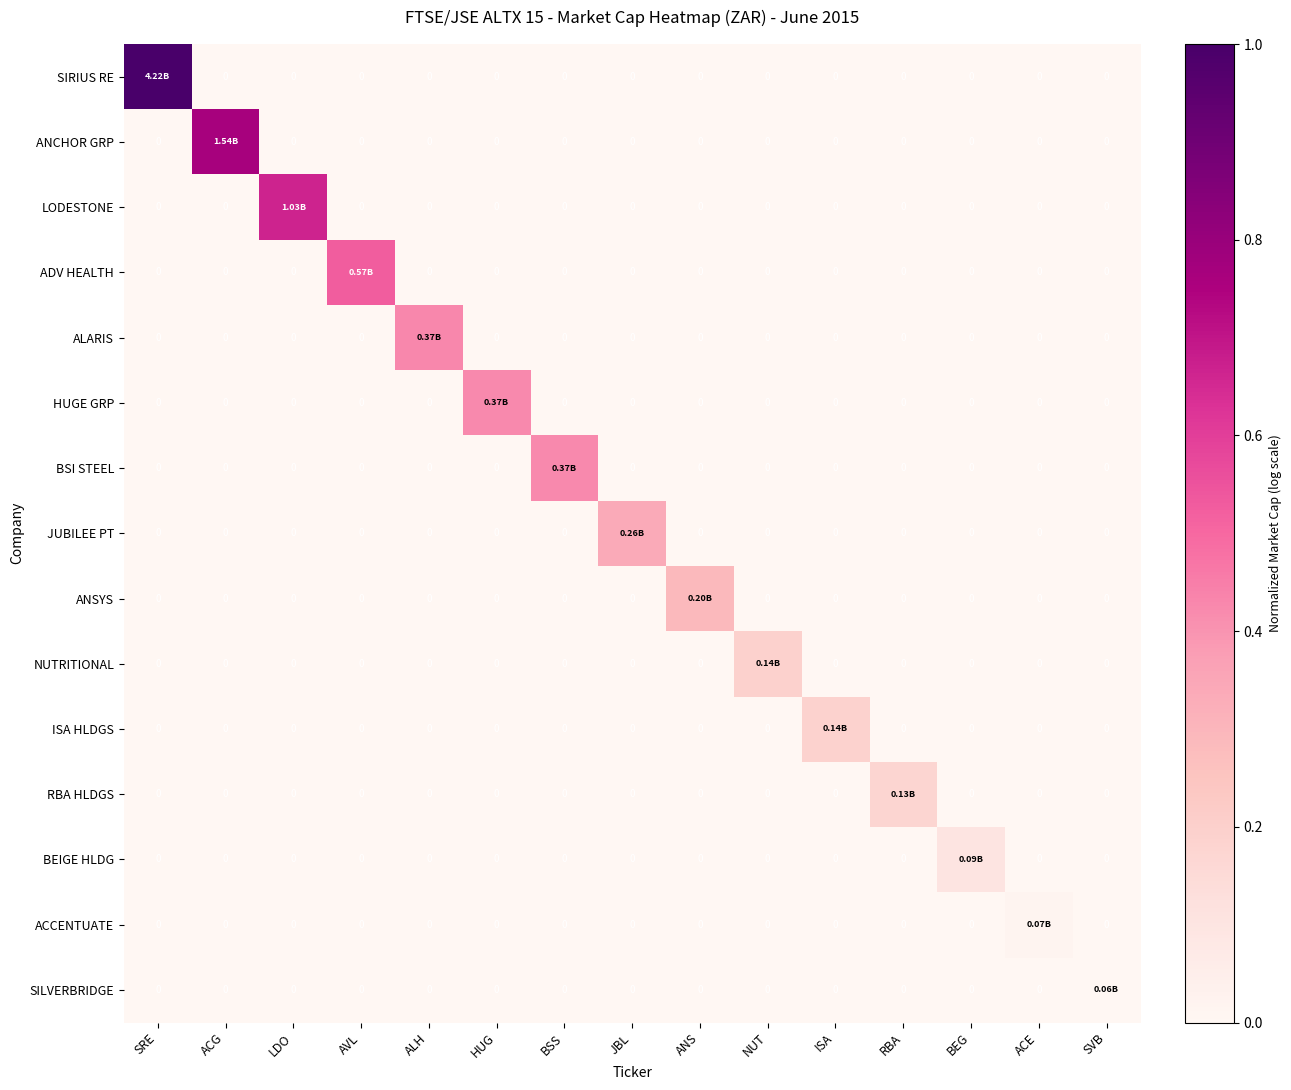

What is the sum of all JUBILEE PT values?

0.3